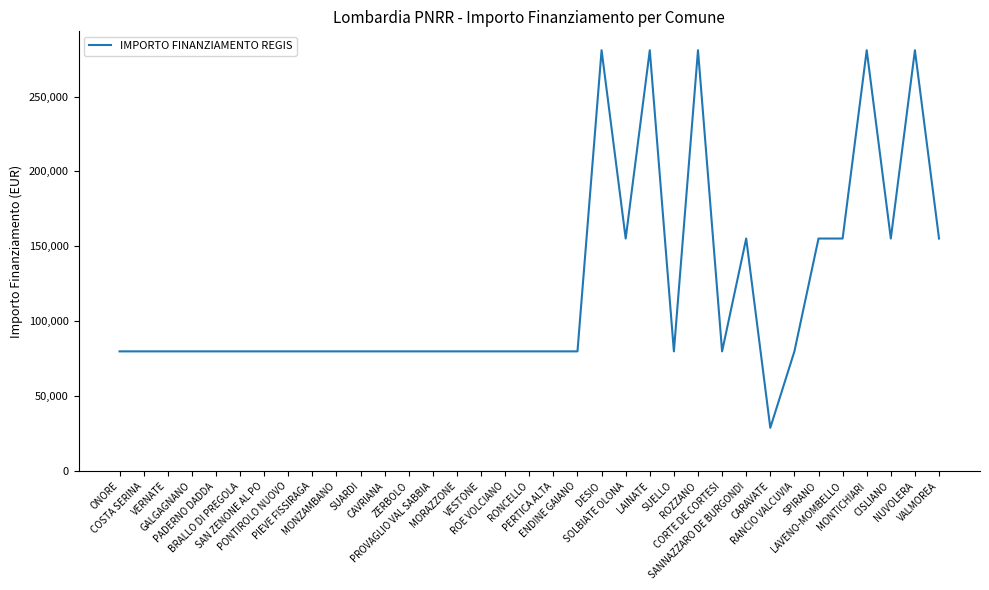

What is the approximate value at ZERBOLO?

79922